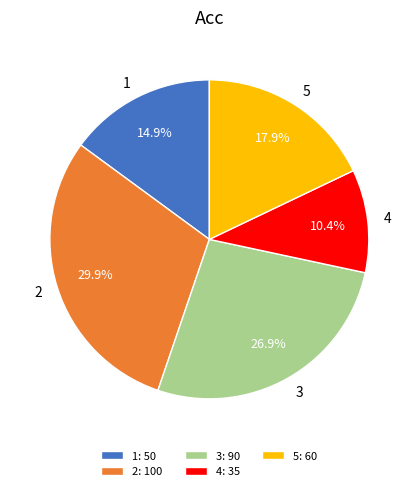

Is 5 the majority of the pie?

No